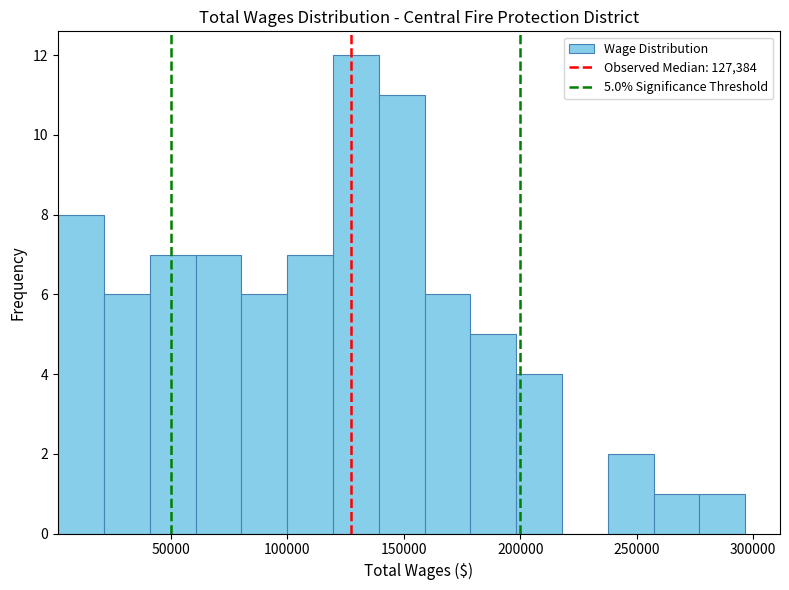

Around what value on the x-axis is the tallest bar? Give the approximate position of its centre, as read against the axis.

130000